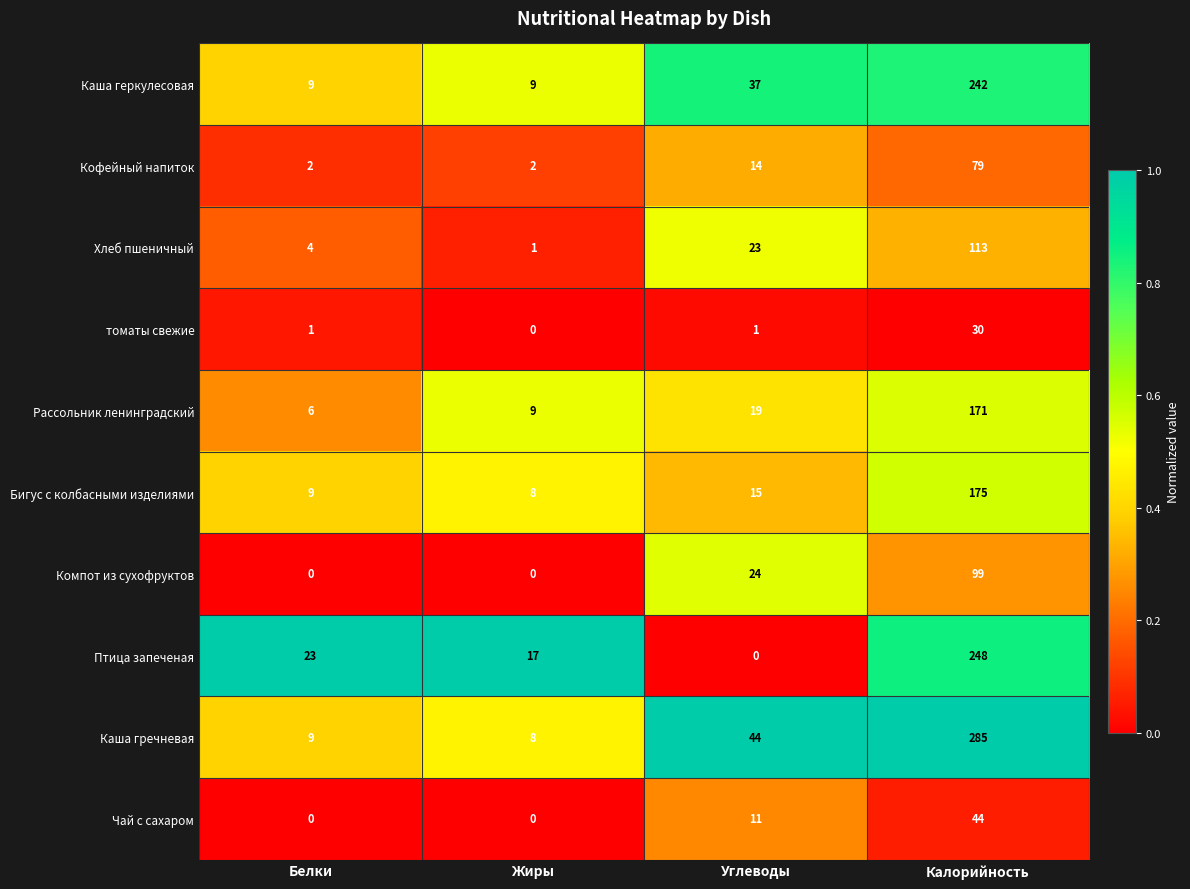

At which label is Хлеб пшеничный closest to 57?

Углеводы